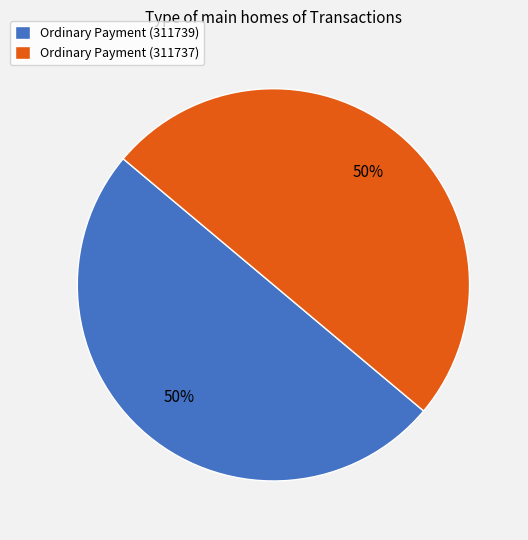

How many slices are in this pie chart?

2